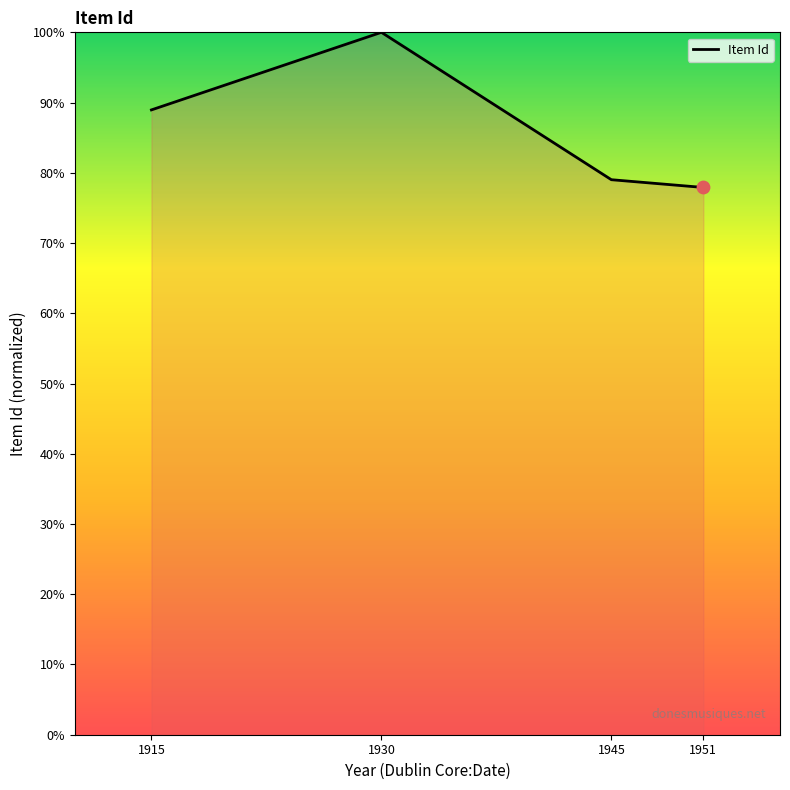

Approximately how many times larger is the value at 1930 compared to 1951?

1.3